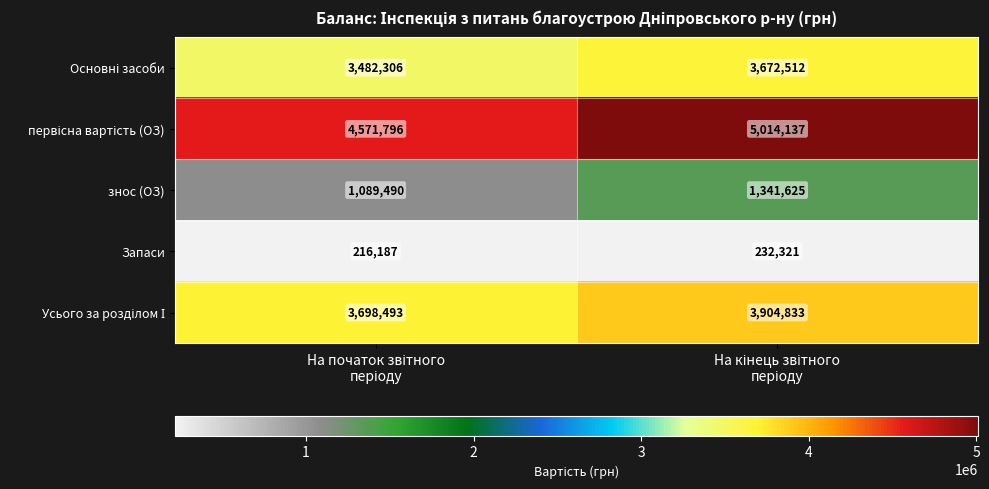

What is the maximum value shown in the chart?

5014137